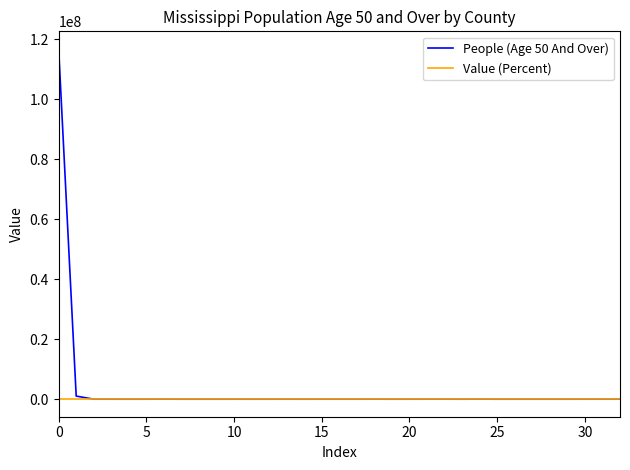

Which series has the largest range (max minus min)?

People (Age 50 And Over)